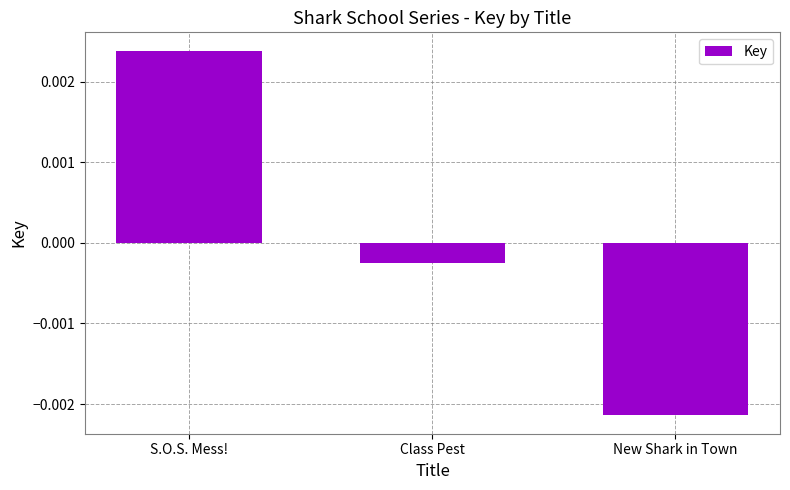

Are the bars grouped side by side (vs. stacked)?

No